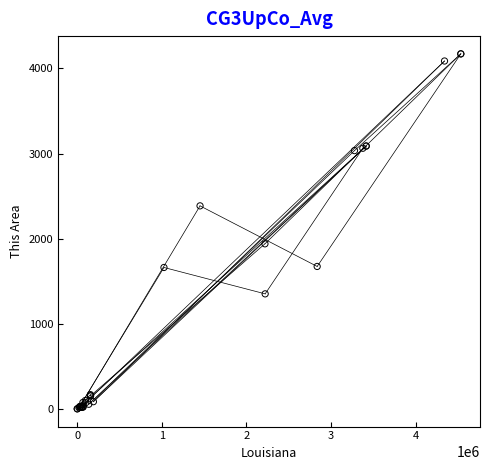

What Y value in the scatter plot is closest to 2085?

1939